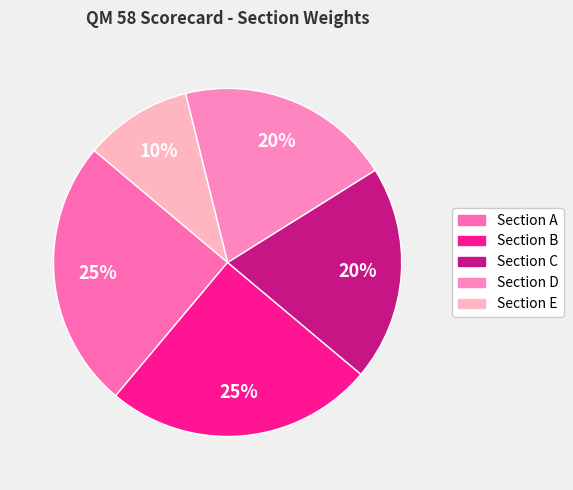

Which slice is the largest?

Section A